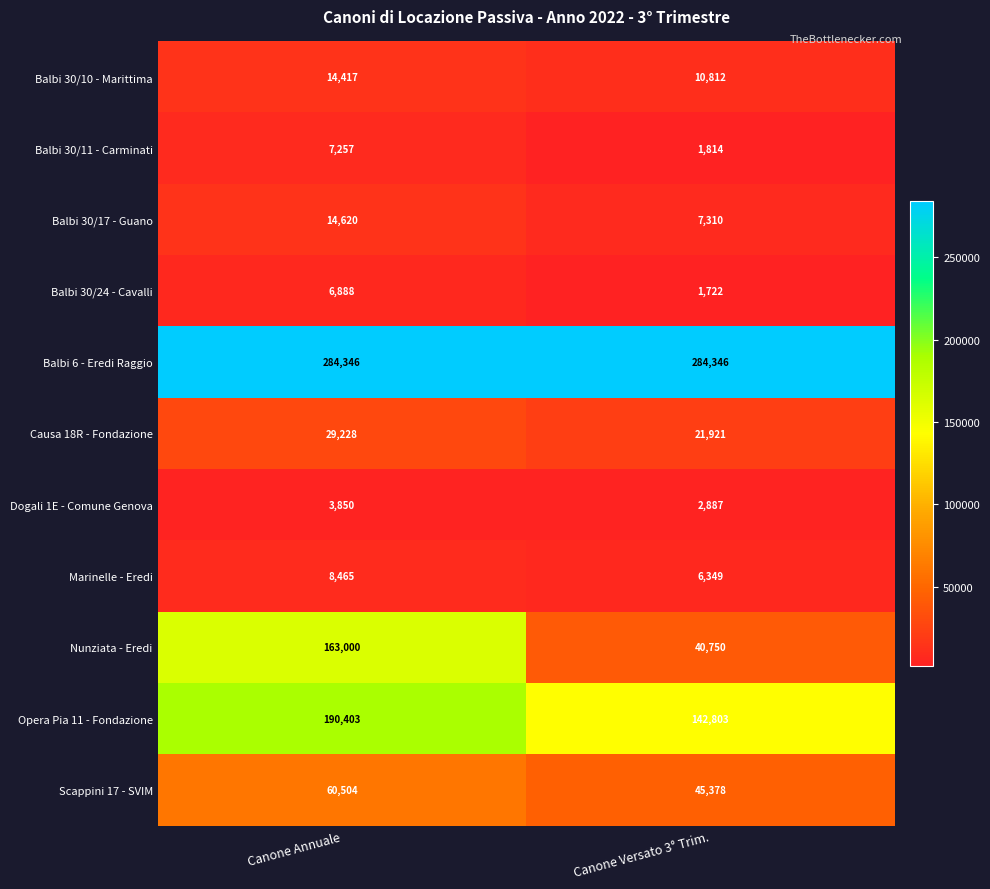

Is it true that Balbi 30/10 - Marittima equals 18800 at Canone Versato 3° Trim.?

False